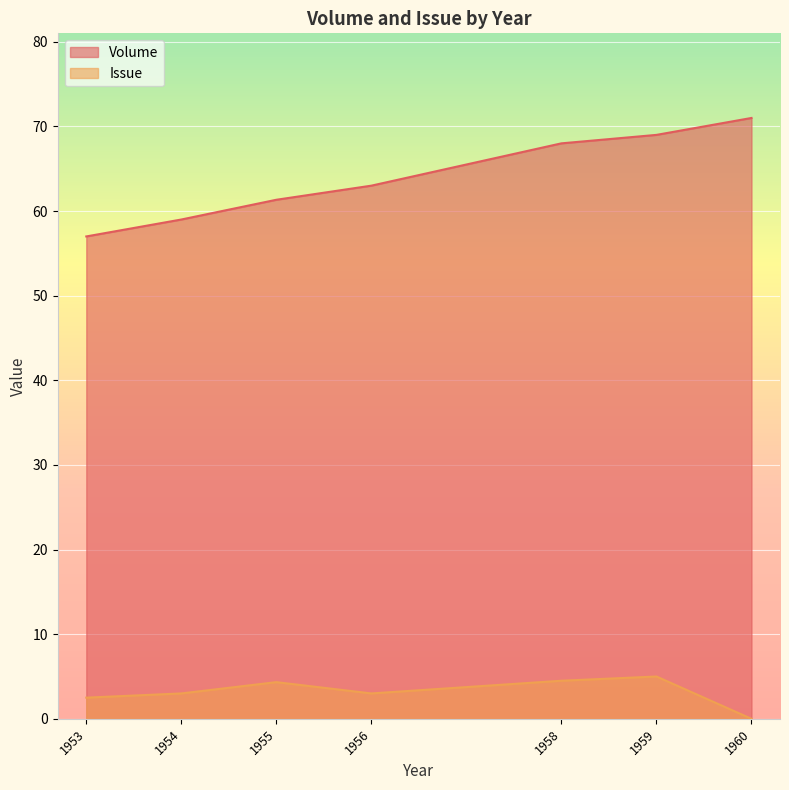

True or false: Volume has more than 0 interior local peaks.

False